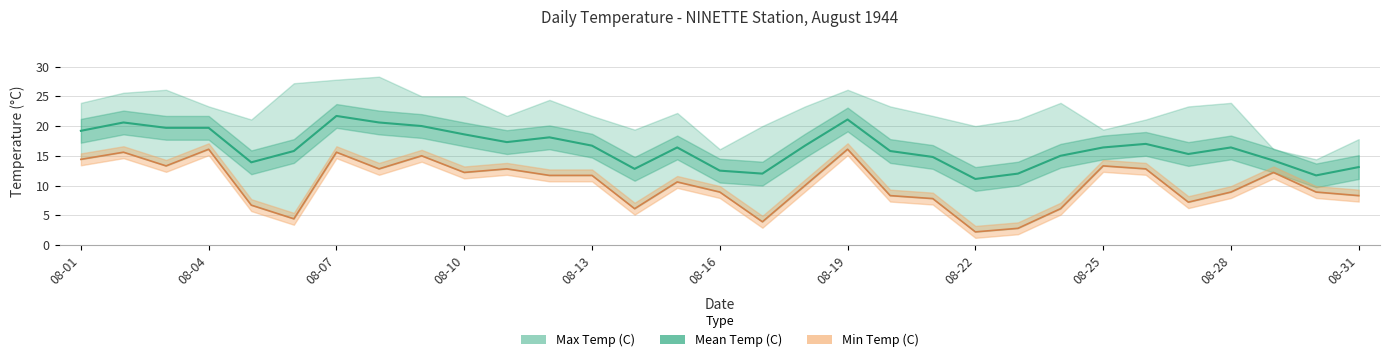

At how many categories does at least one series exceed 4?

31